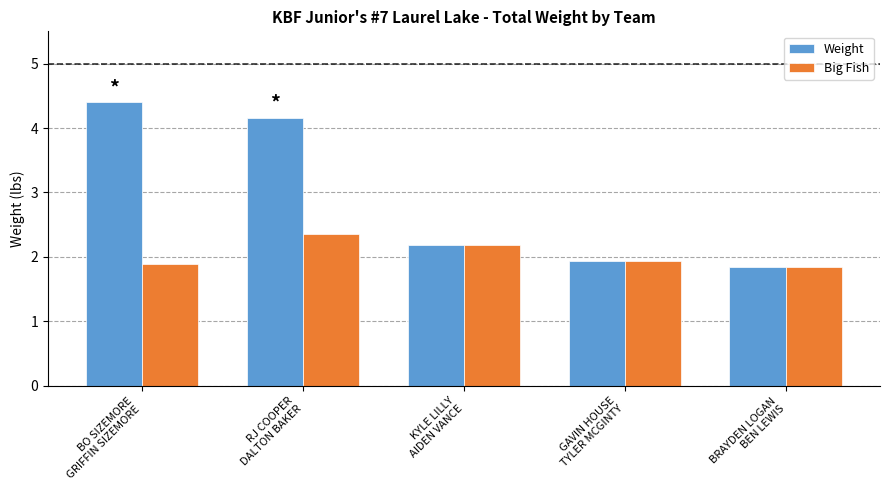

What is the average value of the Weight series?

2.9